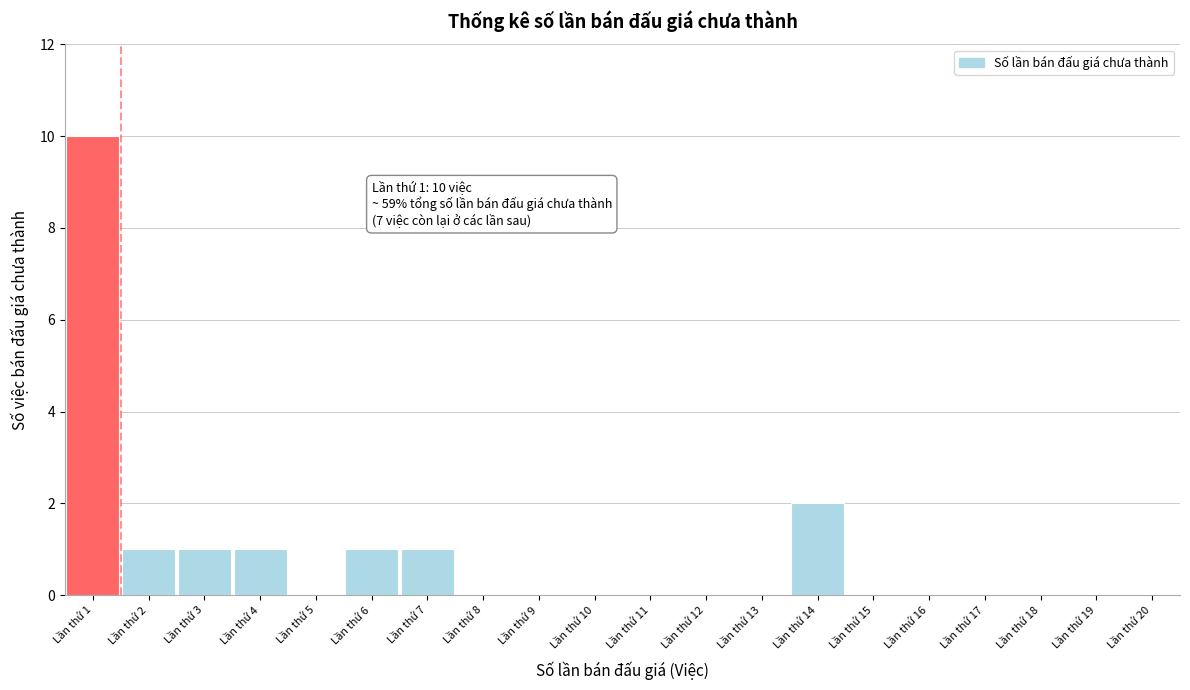

Reading left to right, extract all data points from this chart.

Lần thứ 1=10	Lần thứ 2=1	Lần thứ 3=1	Lần thứ 4=1	Lần thứ 5=0	Lần thứ 6=1	Lần thứ 7=1	Lần thứ 8=0	Lần thứ 9=0	Lần thứ 10=0	Lần thứ 11=0	Lần thứ 12=0	Lần thứ 13=0	Lần thứ 14=2	Lần thứ 15=0	Lần thứ 16=0	Lần thứ 17=0	Lần thứ 18=0	Lần thứ 19=0	Lần thứ 20=0